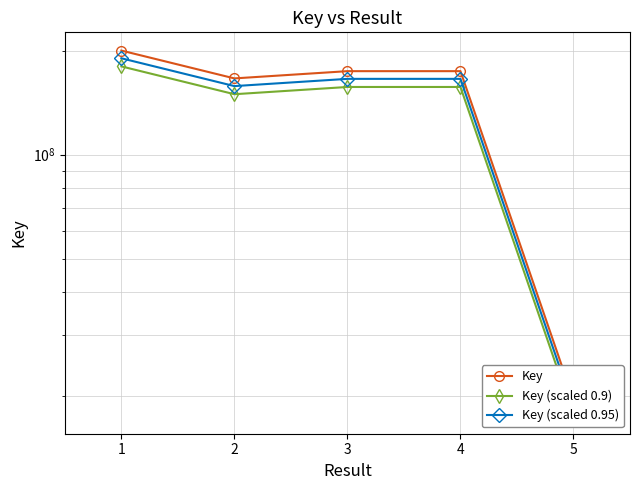

Count the number of categories in the chart.

5